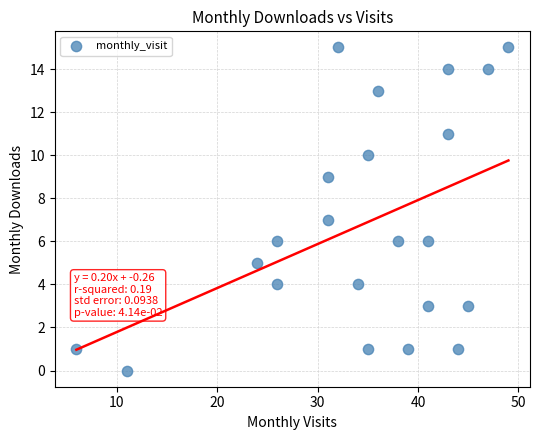

What is the range of Y values (max minus min)?

15